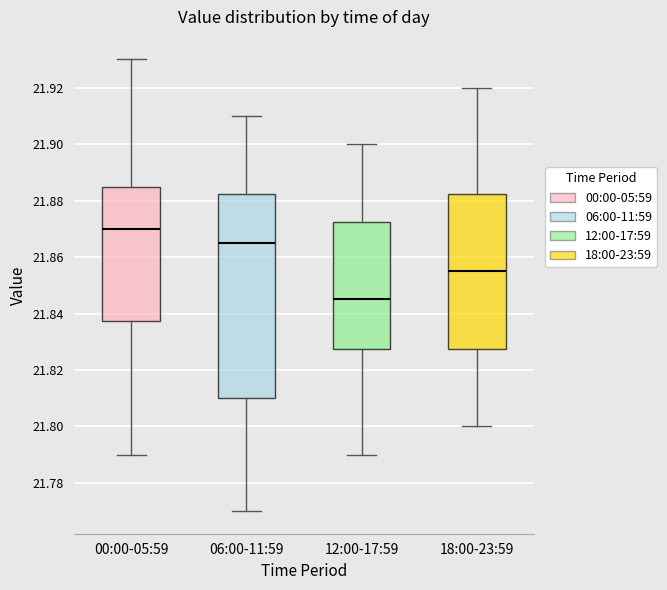

Comparing the boxes themselves (not the whiskers), which one is the tallest?

06:00-11:59